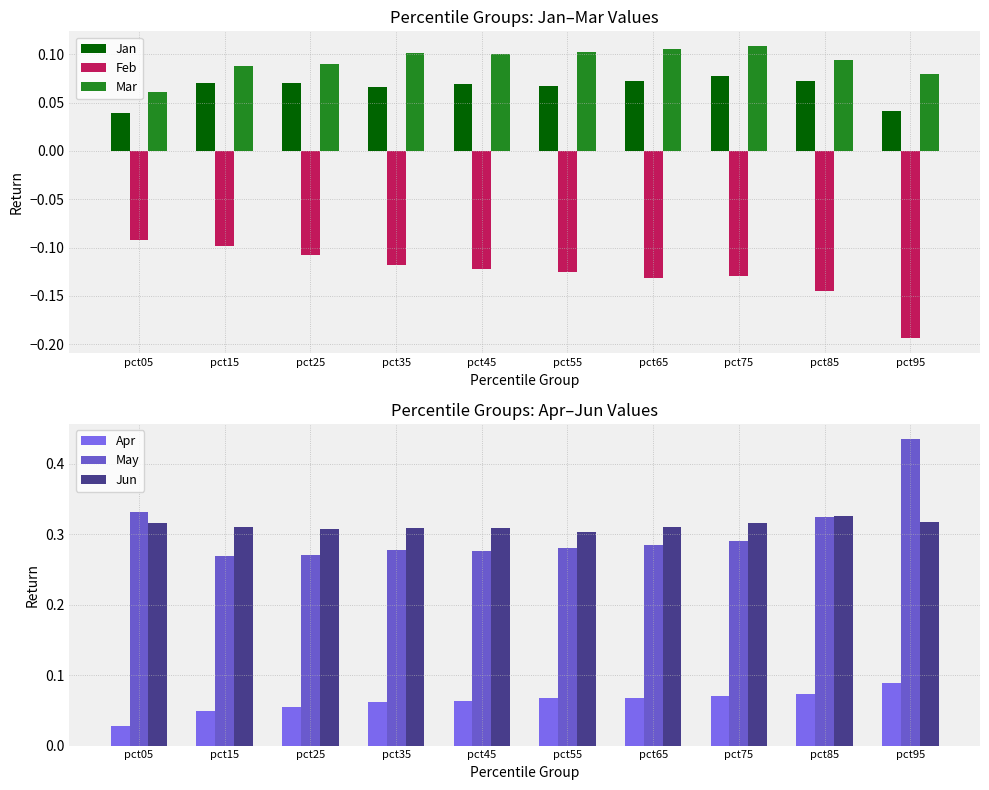

List the series in order of their peak value, lowest first.

Feb, Jan, Apr, Mar, Jun, May